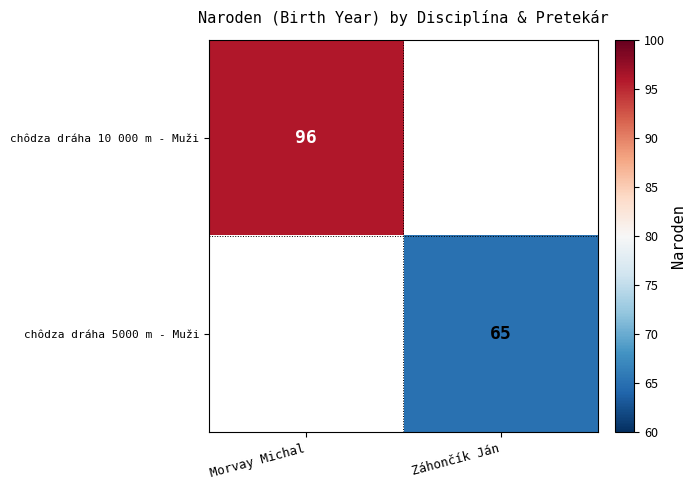

Is it true that chôdza dráha 5000 m - Muži equals 65 at Záhončík Ján?

True